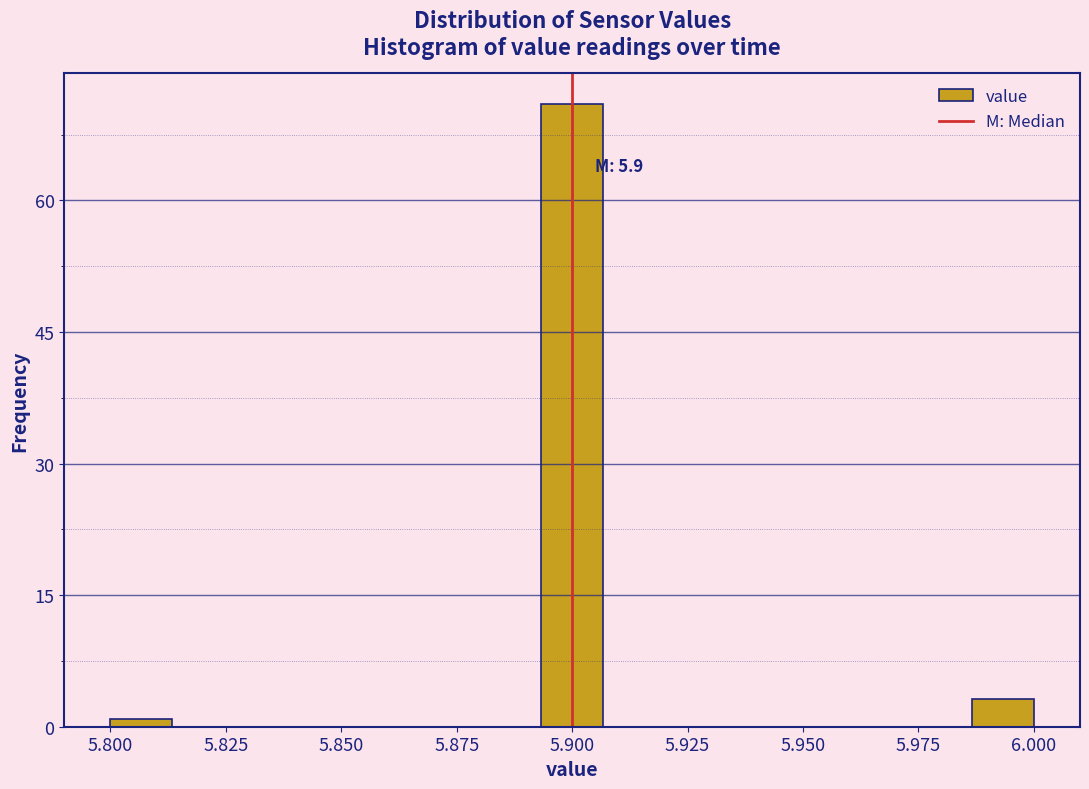

Read against the x-axis, roughly where is the centre of the tallest bar?

5.900